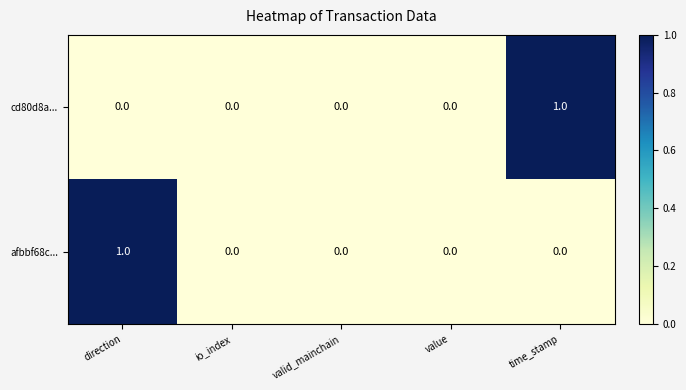

True or false: cd80d8a... has a value of 0 at direction.

True